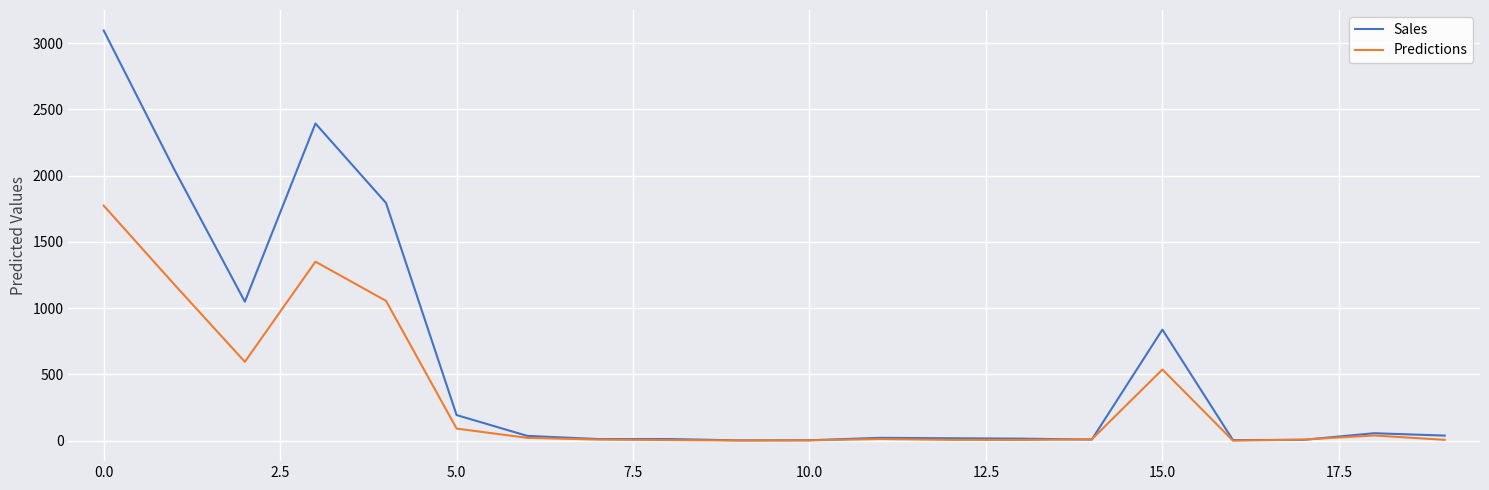

Is this an area chart (filled region under the line)?

No